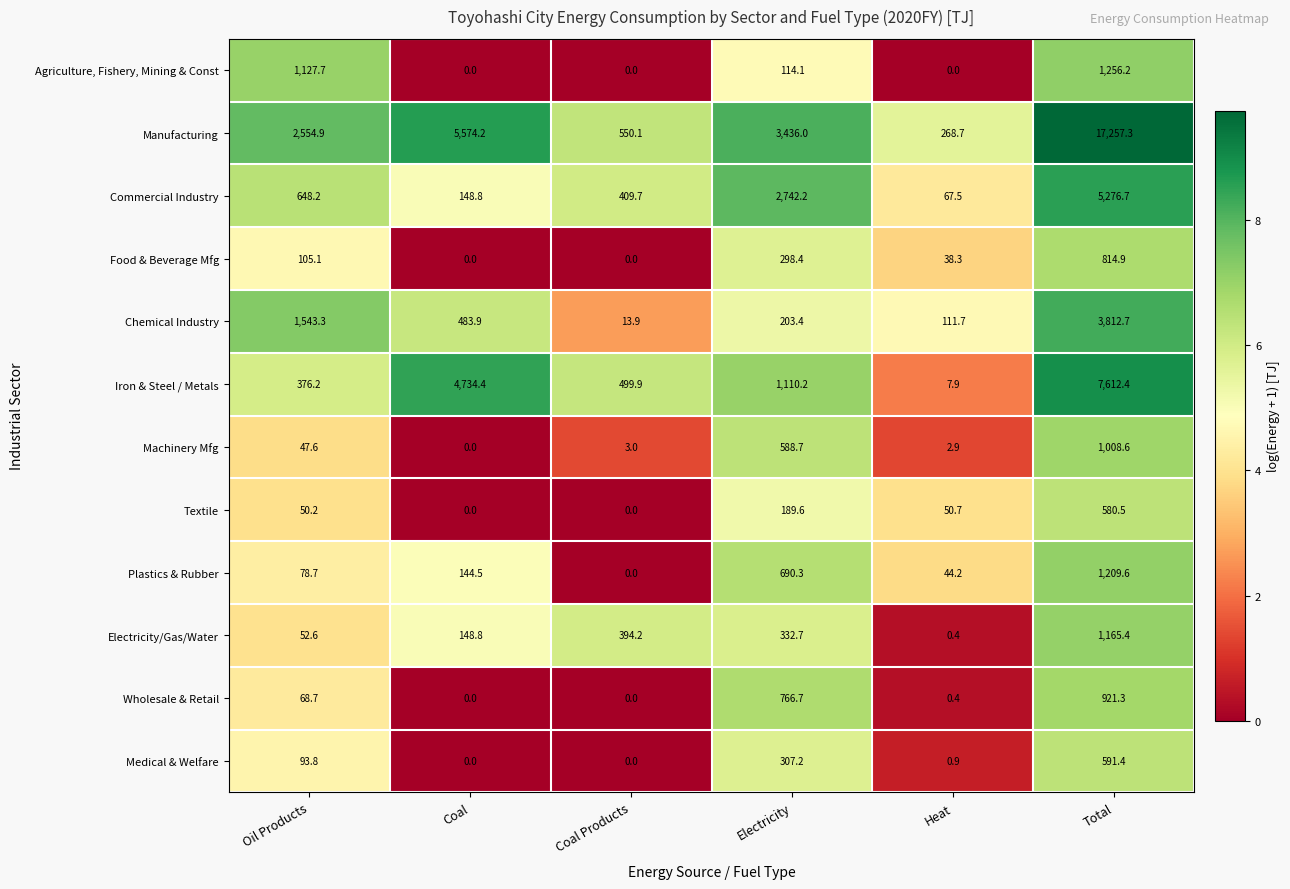

What is the total value across all series at Coal Products?

1870.8